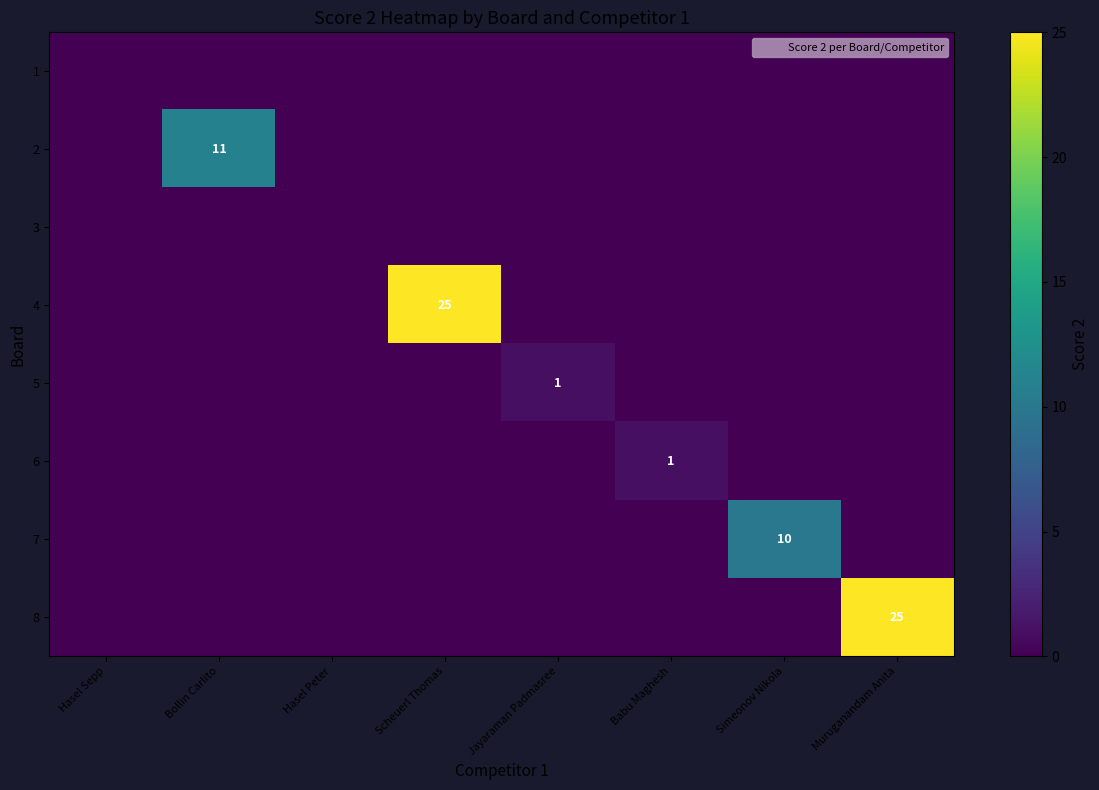

How many values in 8 are above zero?

1